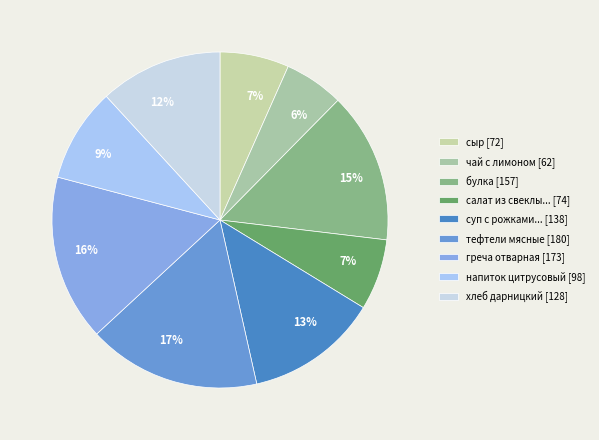

How many segments does this pie chart have?

9